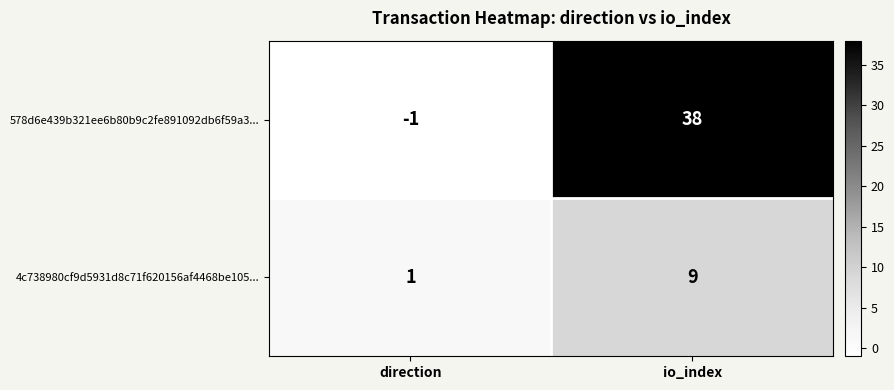

At io_index, list the series in order from largest to smallest.

578d6e439b321ee6b80b9c2fe891092db6f59a3..., 4c738980cf9d5931d8c71f620156af4468be105...